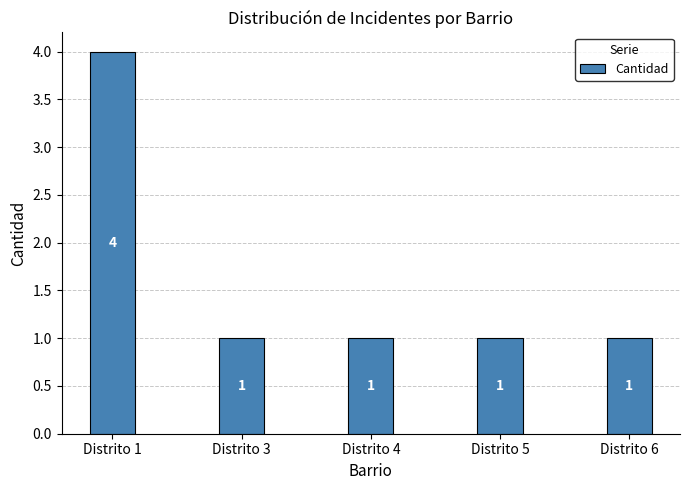

Approximately how many times larger is the value at Distrito 4 compared to Distrito 3?

1.0